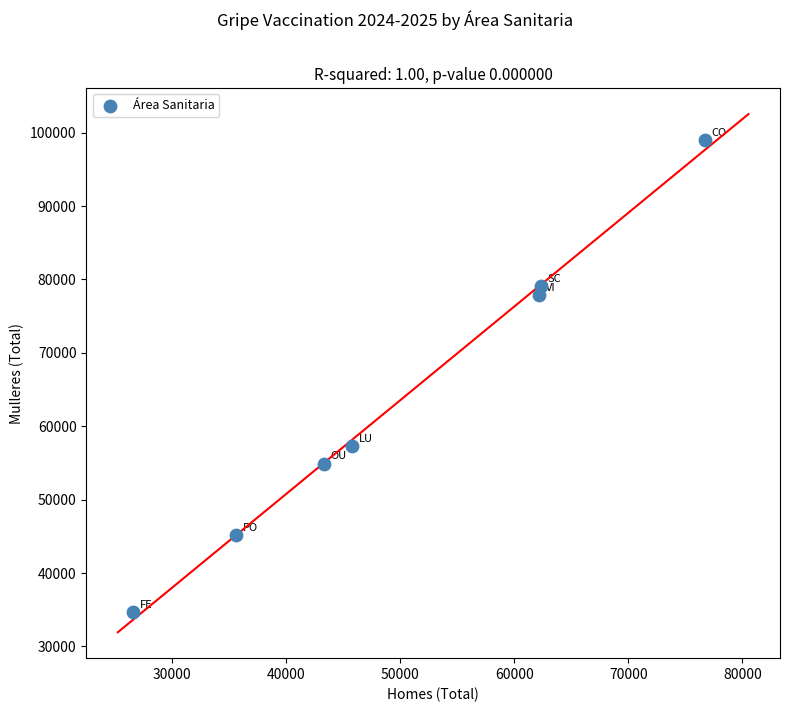

What is the average Y value?

63980